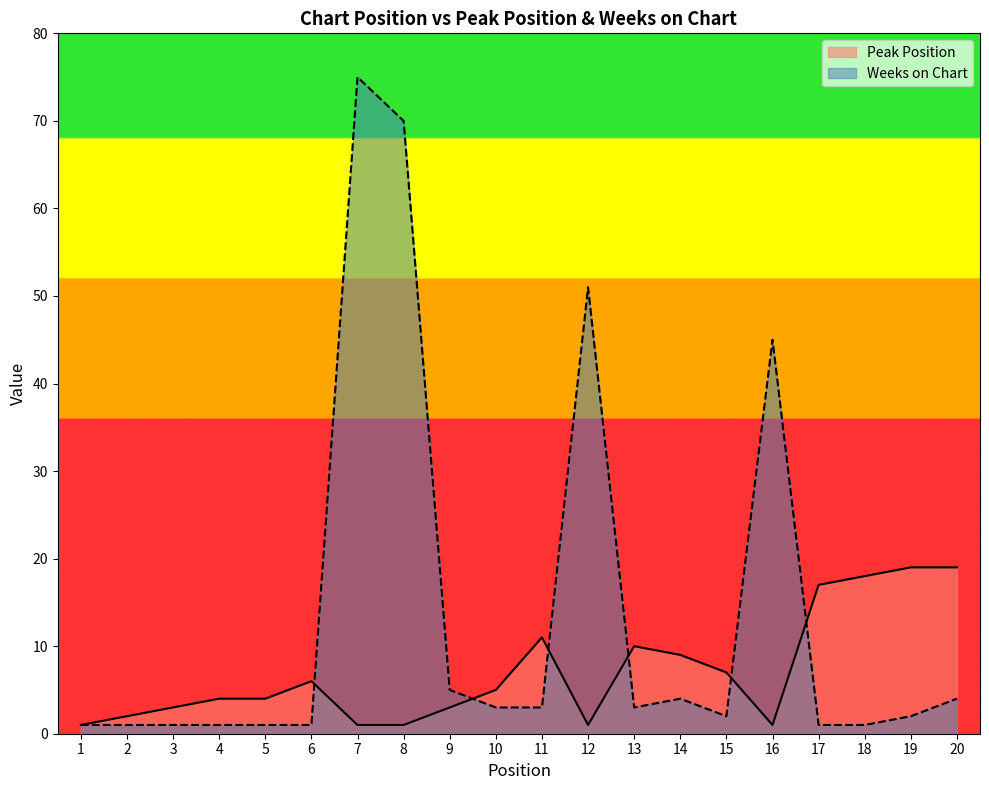

Reading right to left, transcribe all the data shown in this chart.

Peak Position: 19	19	18	17	1	7	9	10	1	11	5	3	1	1	6	4	4	3	2	1
Weeks on Chart: 4	2	1	1	45	2	4	3	51	3	3	5	70	75	1	1	1	1	1	1